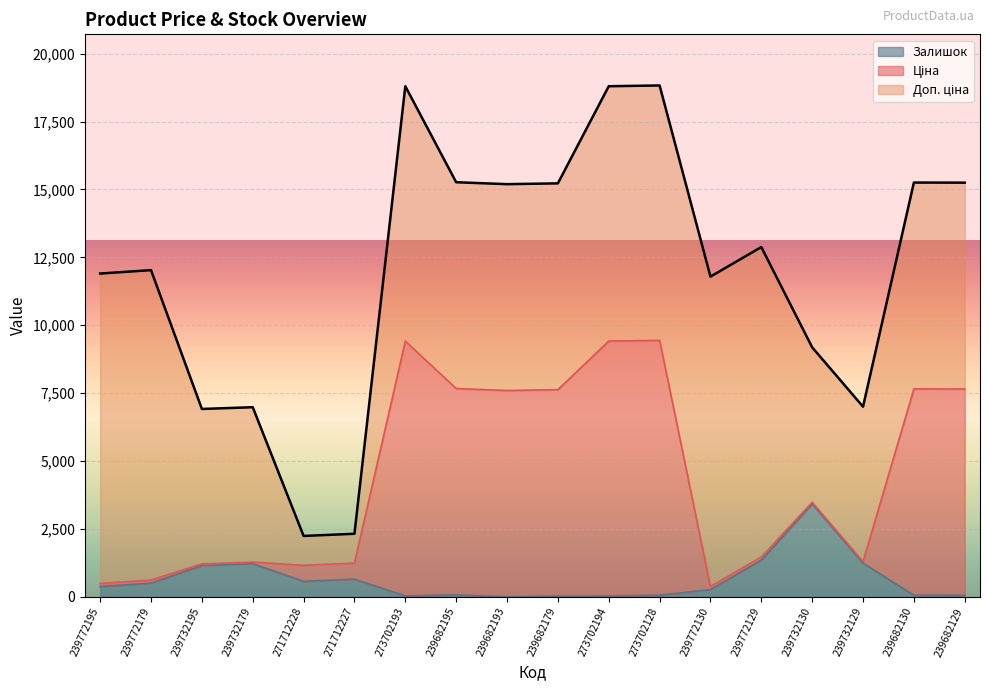

Which label corresponds to the smallest value in the chart?

239682193